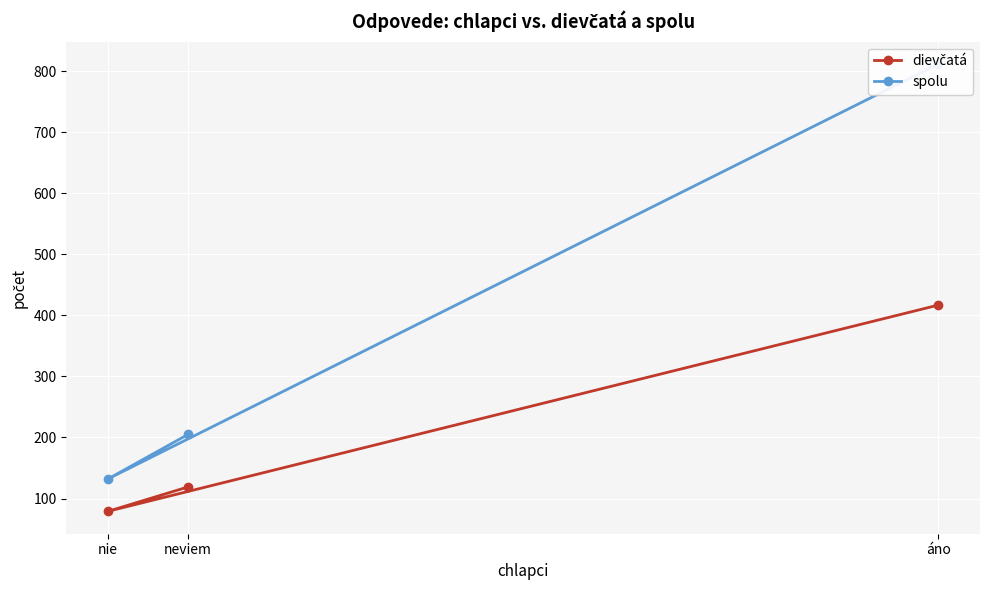

What is the average value of the dievčatá series?

205